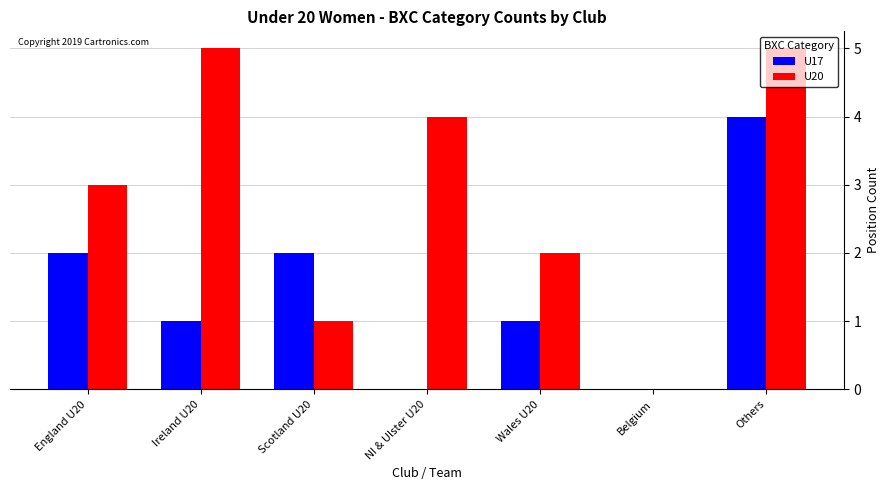

What is the maximum value for U20?

5